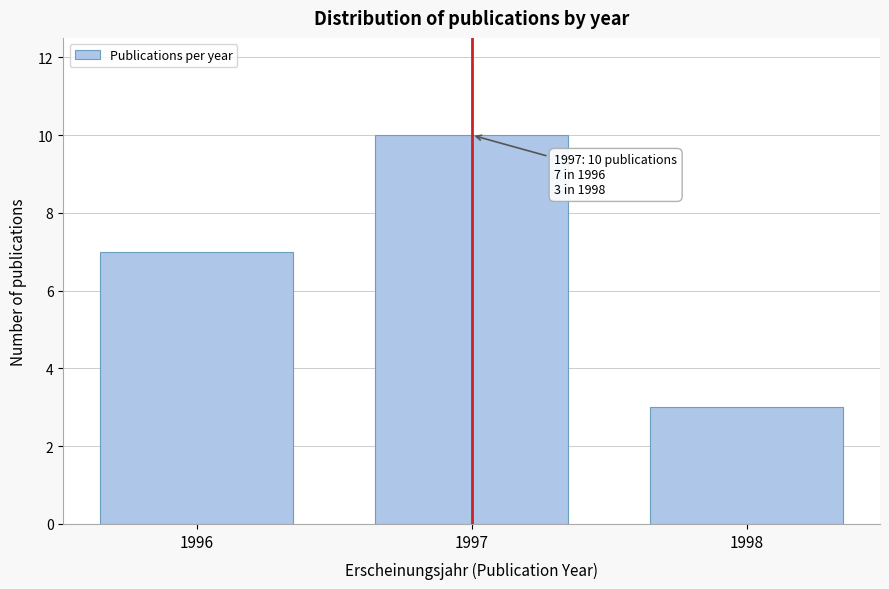

Reading left to right, extract all data points from this chart.

7	10	3